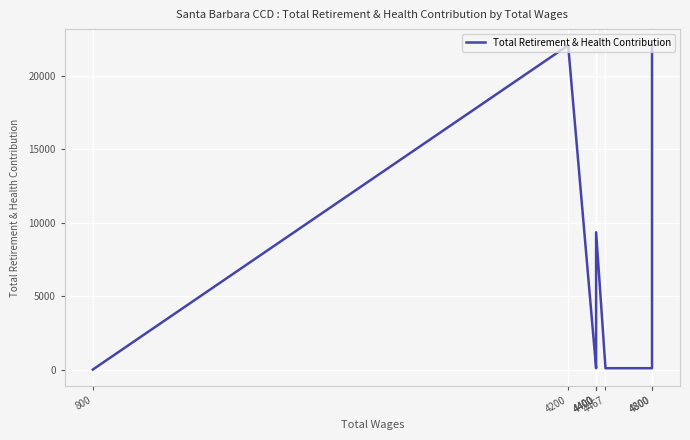

Rank the categories by value from highest to lowest.

4800, 4200, 4400, 4400, 4800, 4467, 4400, 800